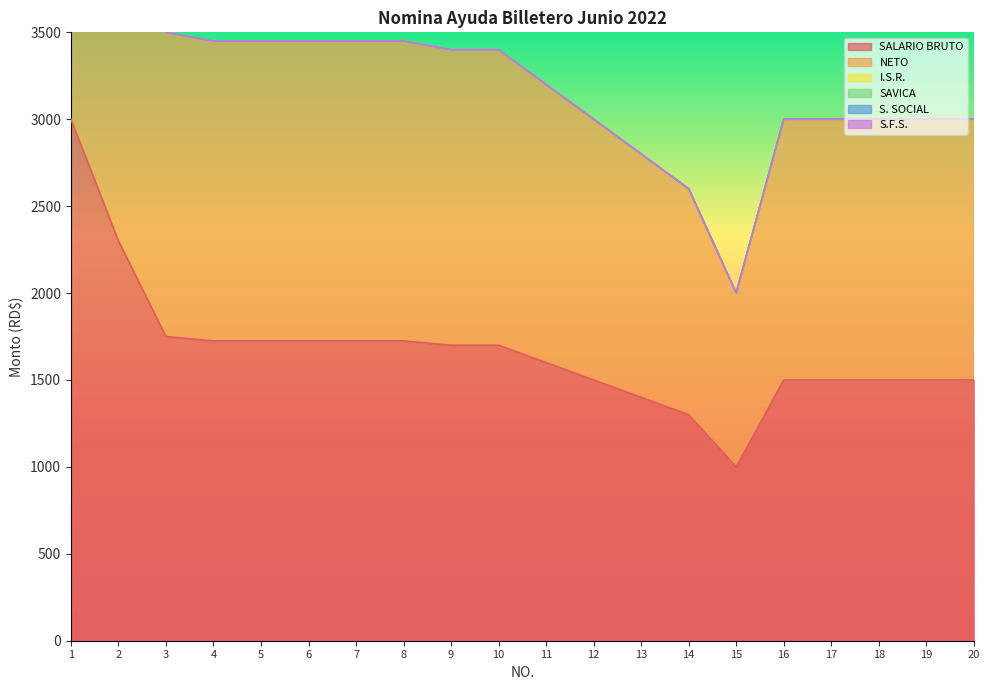

How many series are shown in this chart?

6